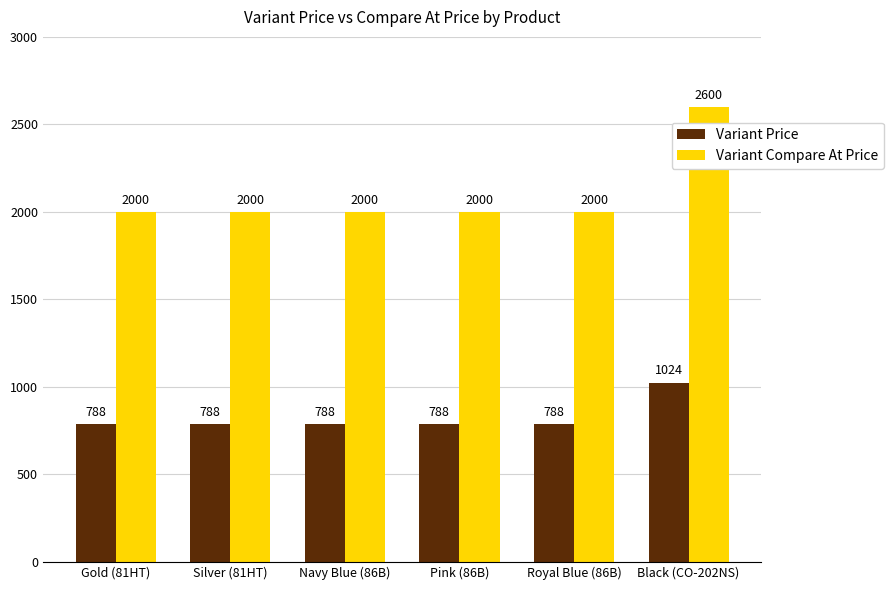

Are the bars horizontal?

No